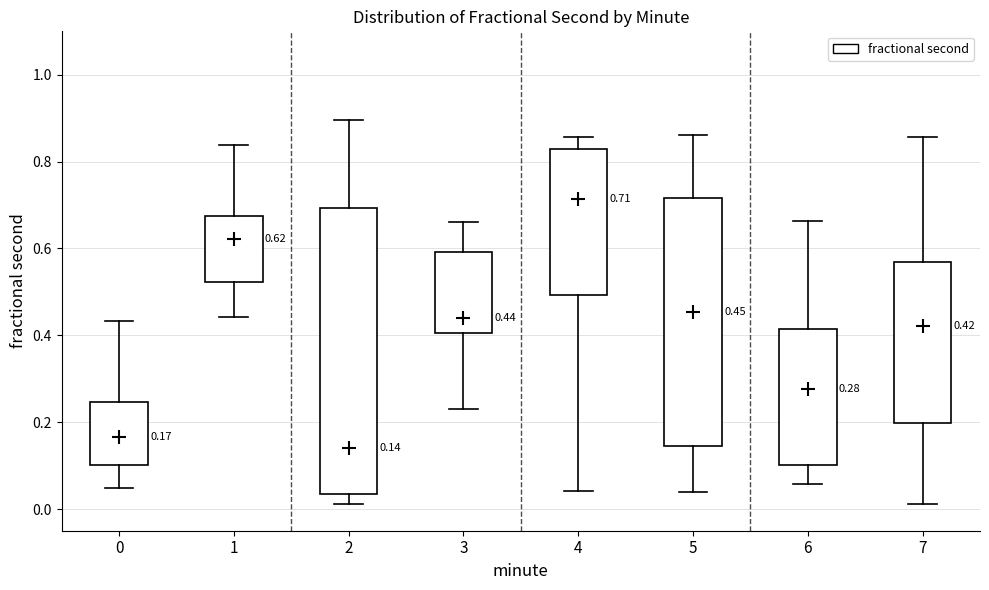

Which box has the lowest median line?

2